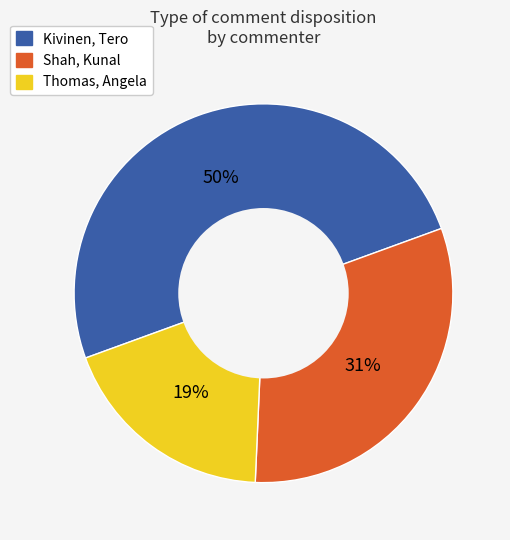

Is it true that Thomas, Angela is 19% of the pie?

True